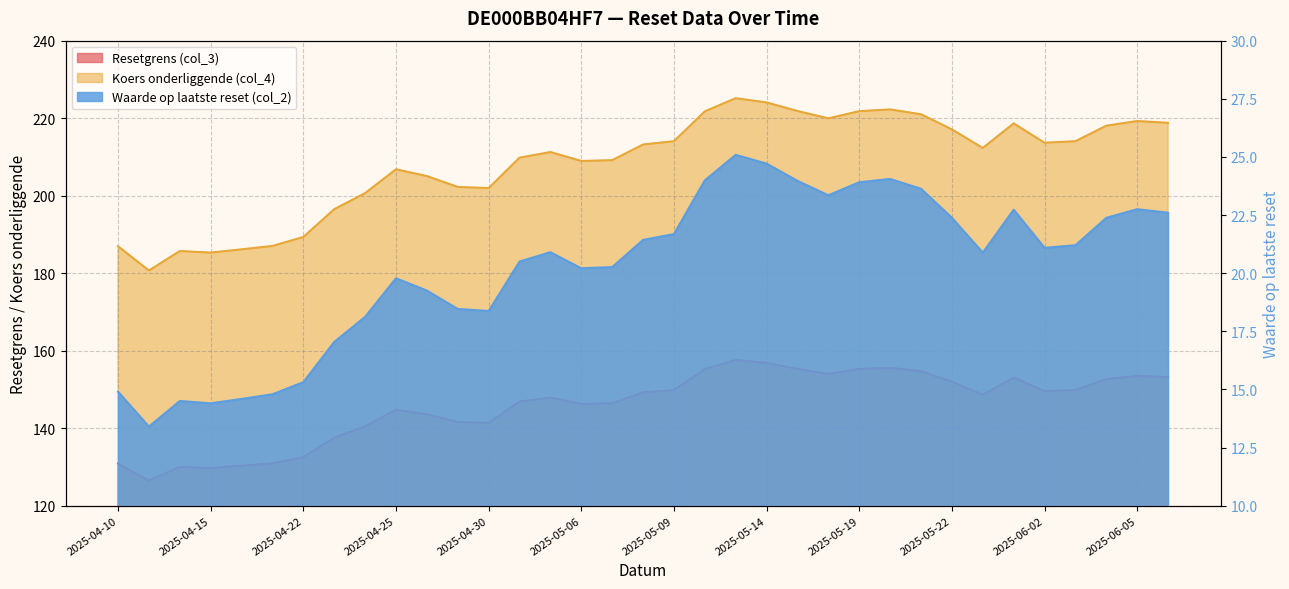

True or false: Waarde op laatste reset (col_2) and Resetgrens (col_3) intersect in this chart.

False